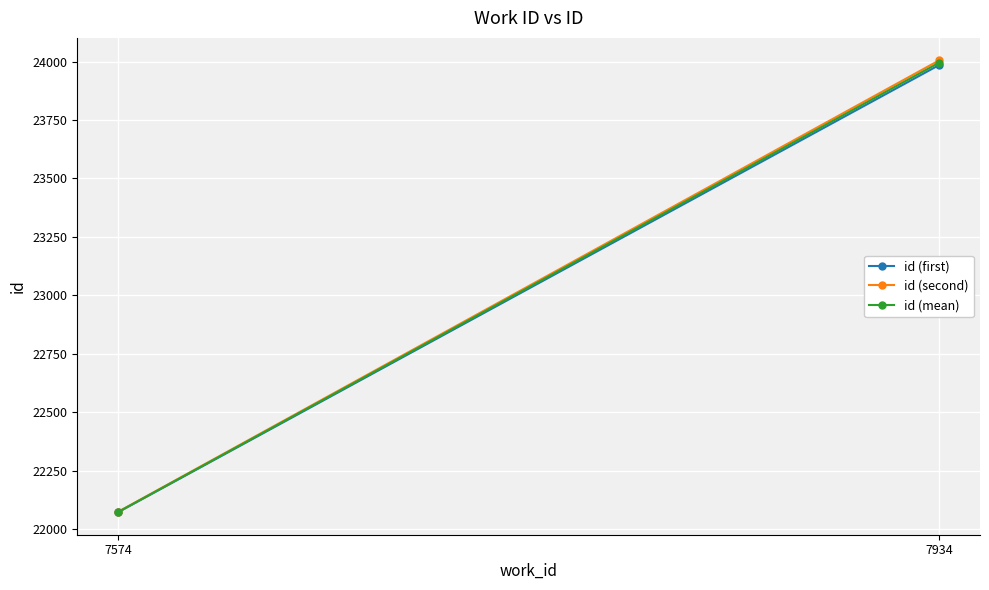

What is the value of the id (second) point at the 2nd from the left?

24005